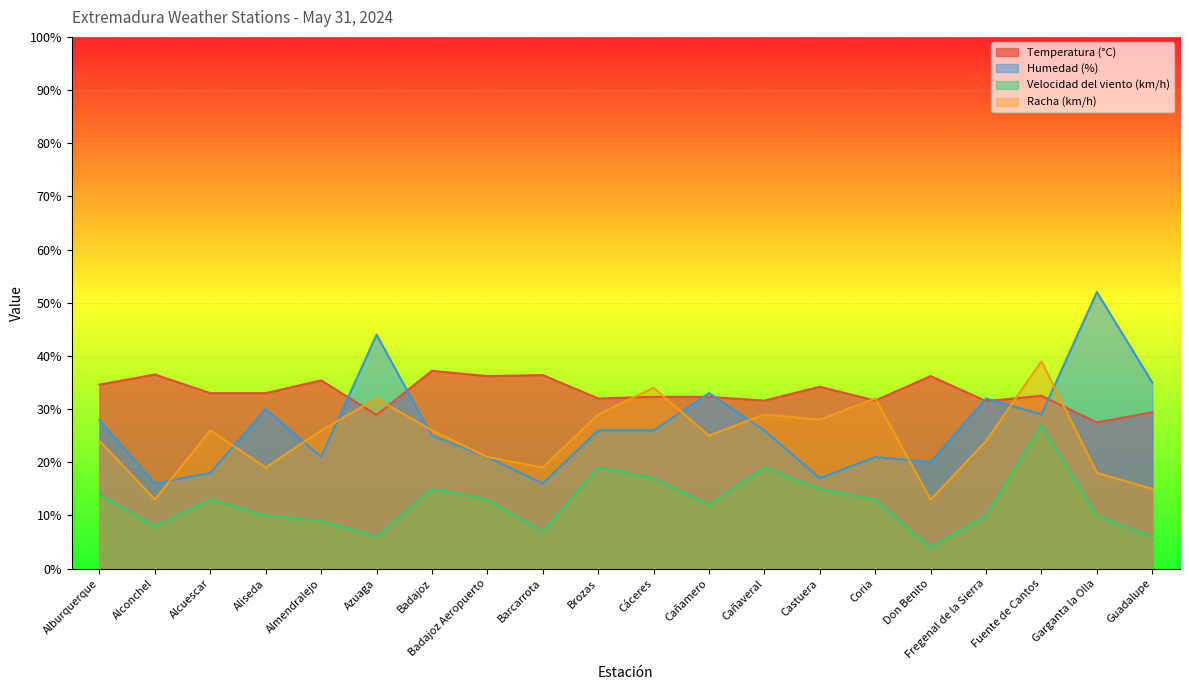

Is it true that Velocidad del viento (km/h) equals 4.0 at Don Benito?

True